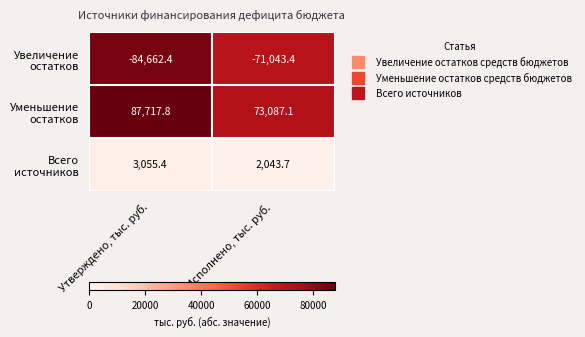

What is the difference between the highest and lowest values at Исполнено, тыс. руб.?

144130.5